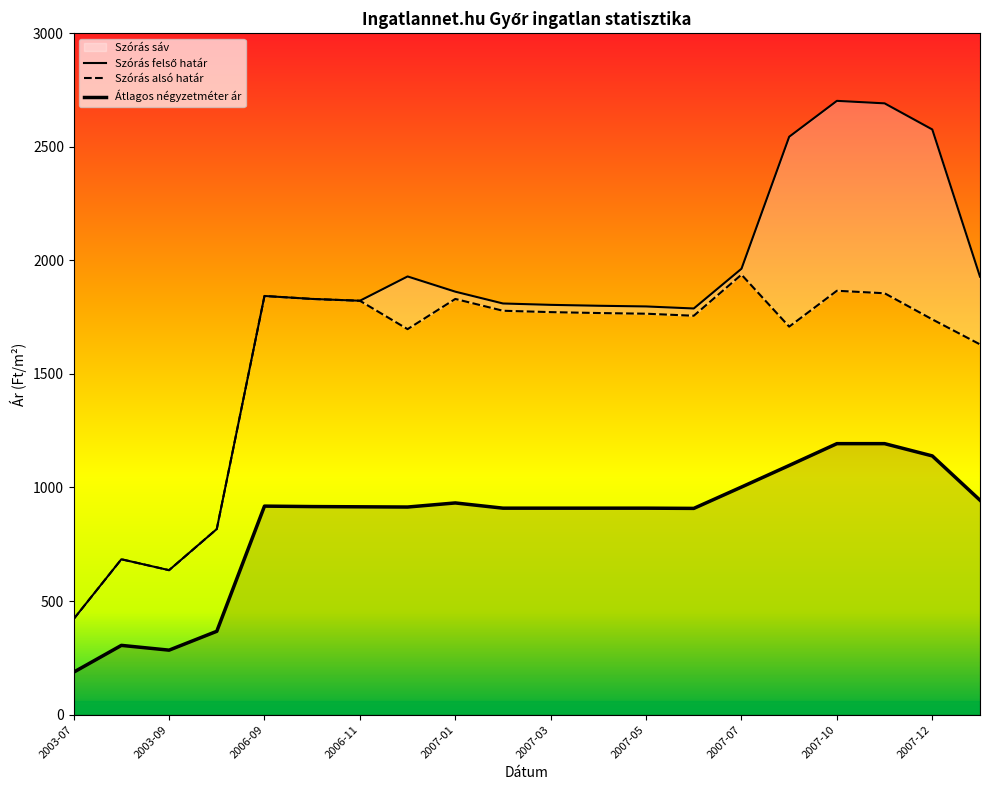

What is the sum of all Szórás felső határ values?

35247